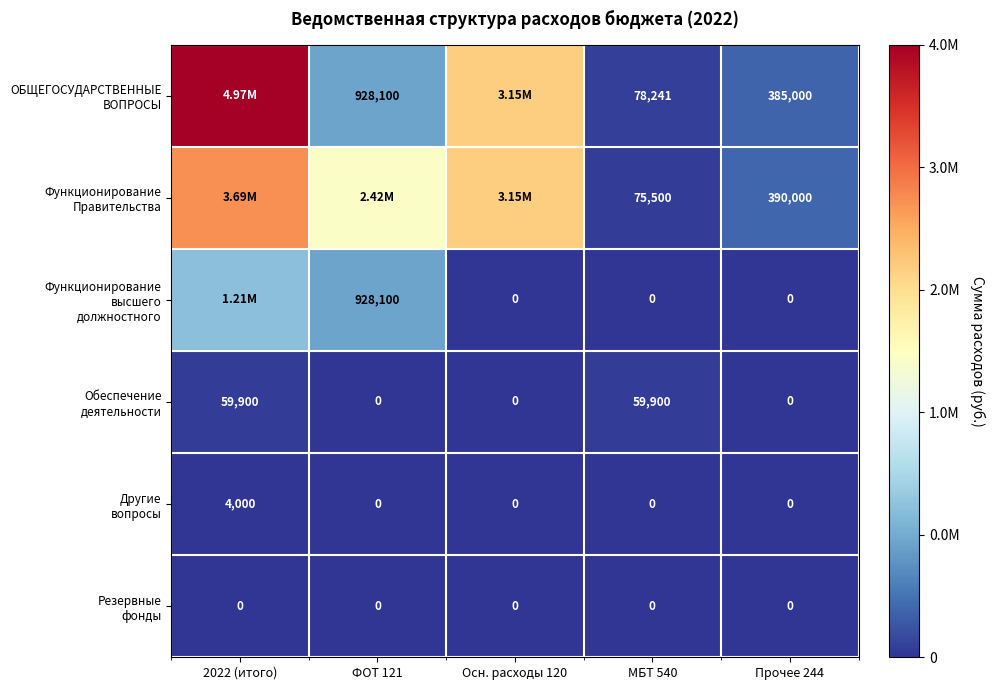

What is the spread (max minus min) of values at Прочее 244?

390000